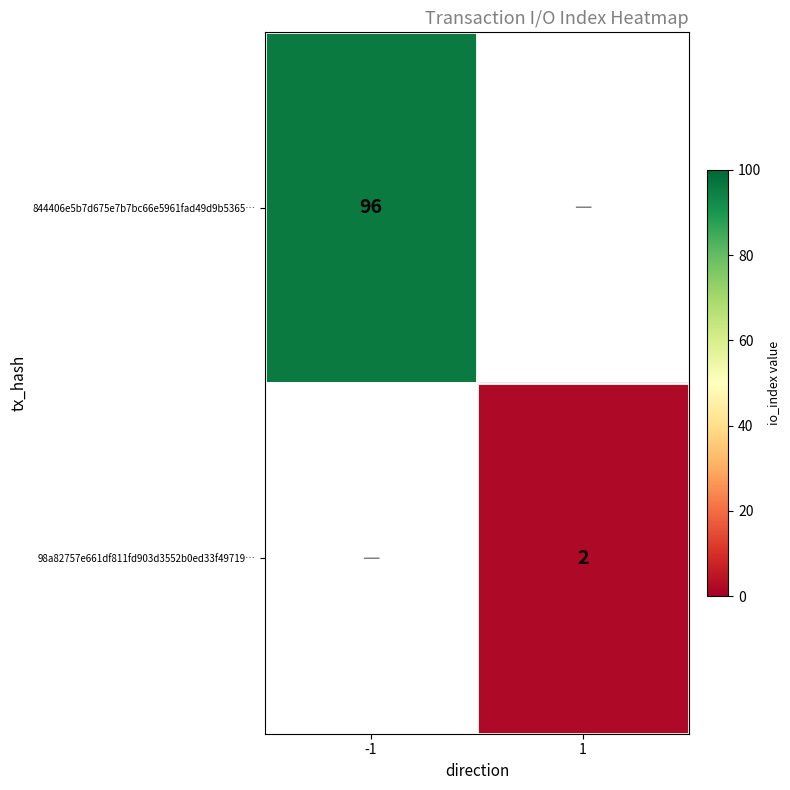

True or false: 98a82757e661df811fd903d3552b0ed33f49719… has a value of 3.1 at 1.

False